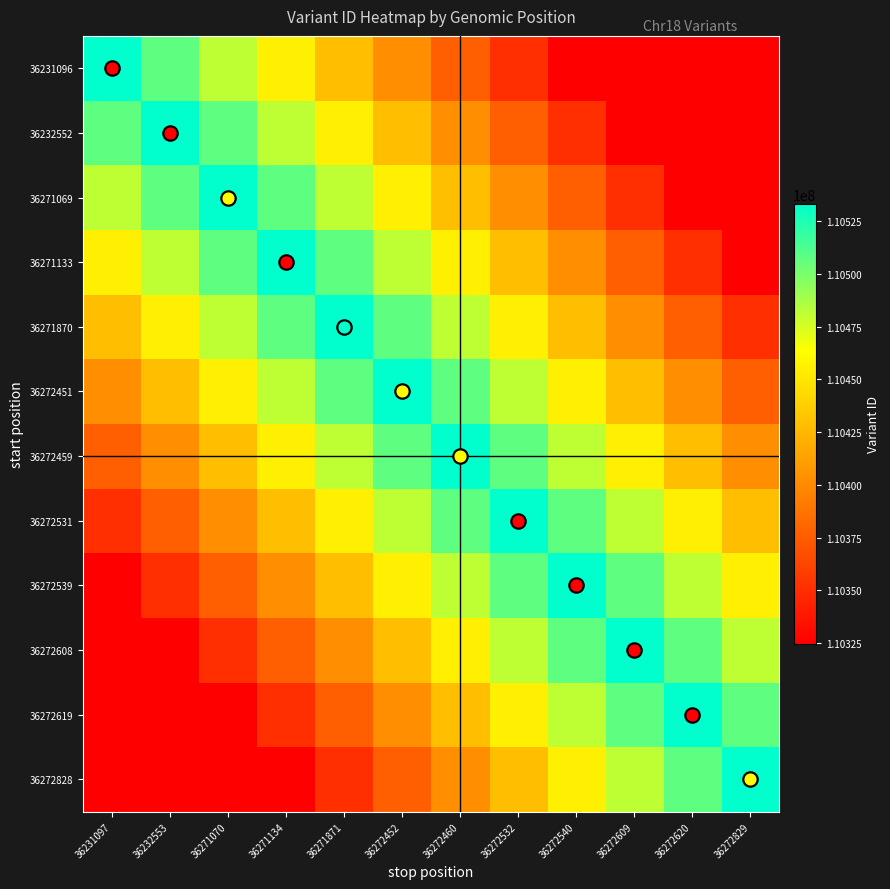

Which series has the largest range (max minus min)?

36231096